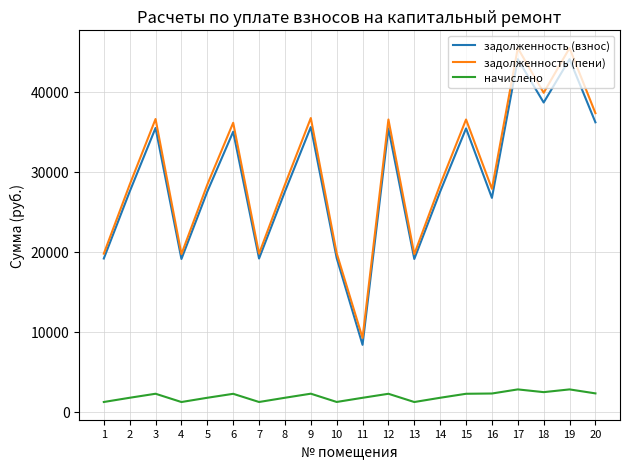

Does the chart display data point markers on the line(s)?

No